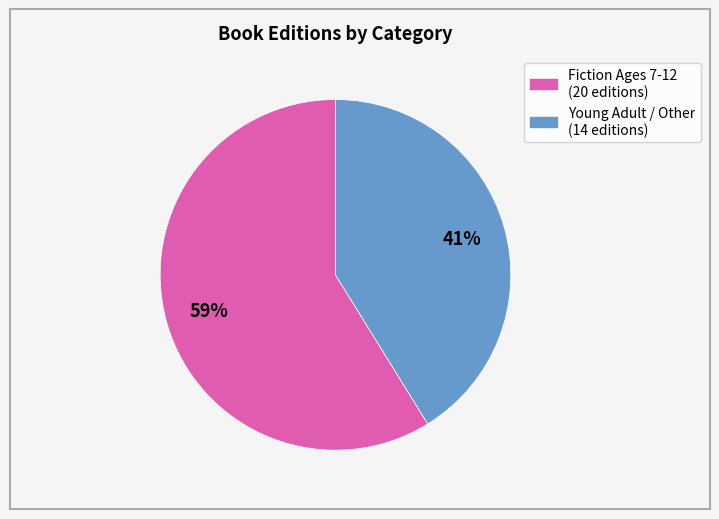

Is there a majority slice in this chart?

Yes